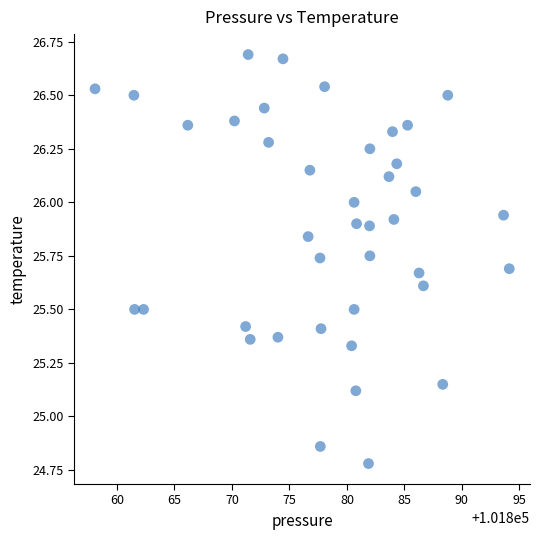

What is the range of Y values (max minus min)?

1.9